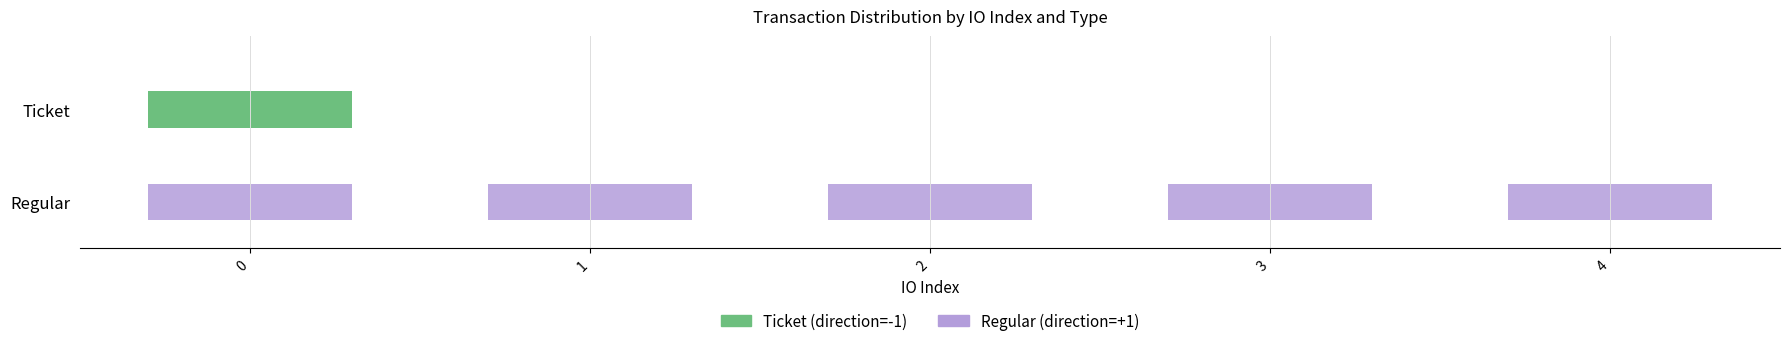

The Regular series shows 5 at 1. True or false?

True